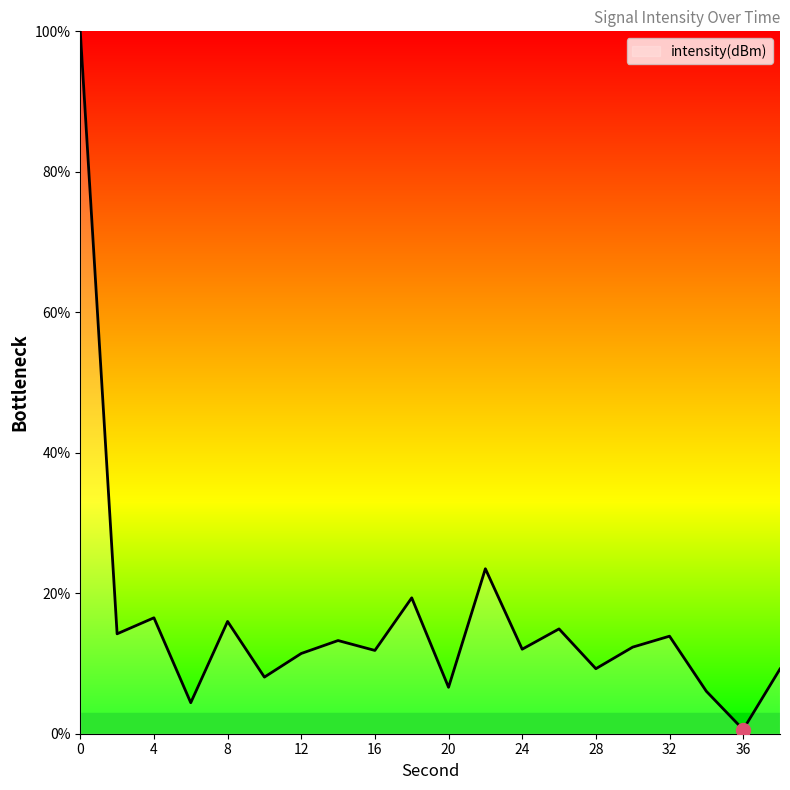

What is the maximum value shown in the chart?

100.0